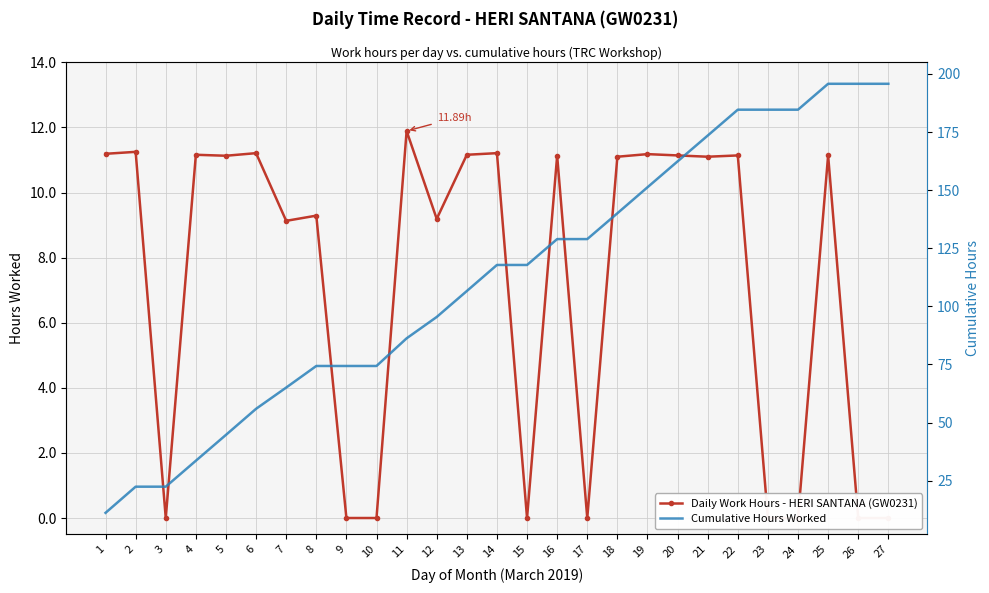

Reading right to left, extract all data points from this chart.

Daily Work Hours - HERI SANTANA (GW0231): 0.0	0.0	11.1	0.0	0.0	11.1	11.1	11.1	11.2	11.1	0.0	11.1	0.0	11.2	11.2	9.2	11.9	0.0	0.0	9.3	9.1	11.2	11.1	11.2	0.0	11.2	11.2
Cumulative Hours Worked: 195.7	195.7	195.7	184.6	184.6	184.6	173.5	162.4	151.2	140.0	128.9	128.9	117.8	117.8	106.6	95.4	86.2	74.4	74.4	74.4	65.1	55.9	44.7	33.6	22.4	22.4	11.2